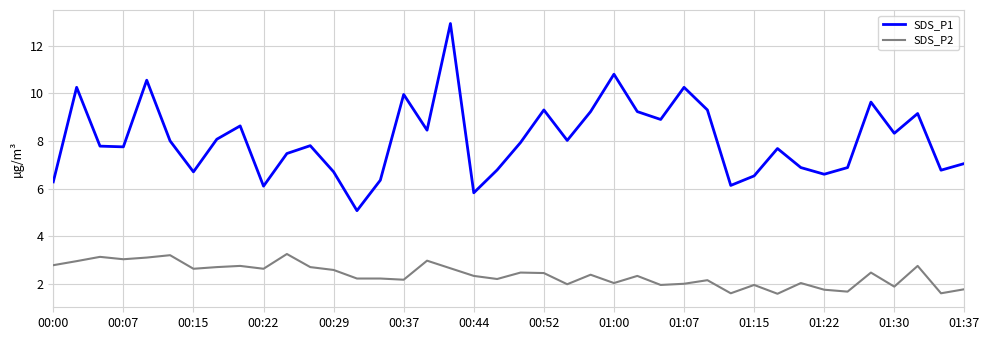

How many lines are shown in the chart?

2